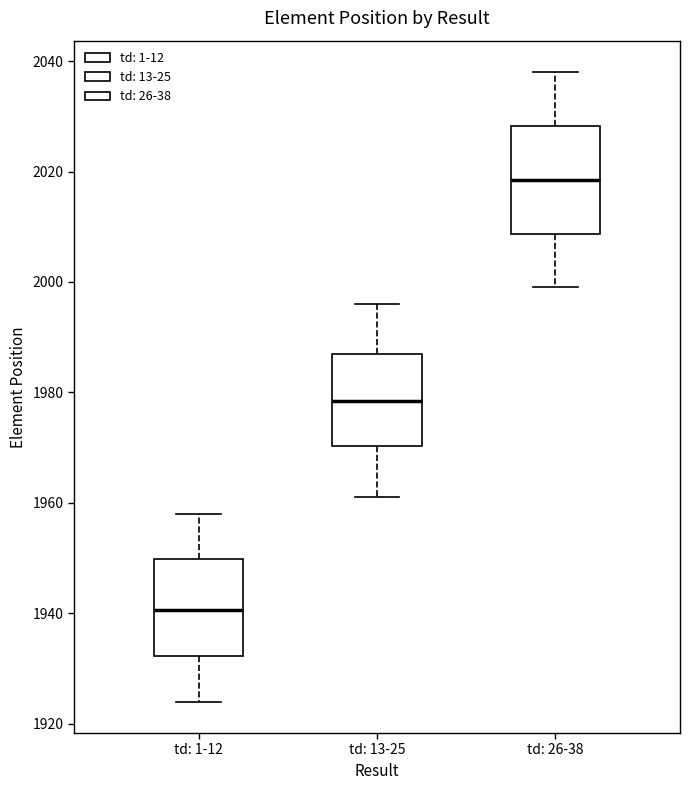

Which box has the lowest median line?

td: 1-12